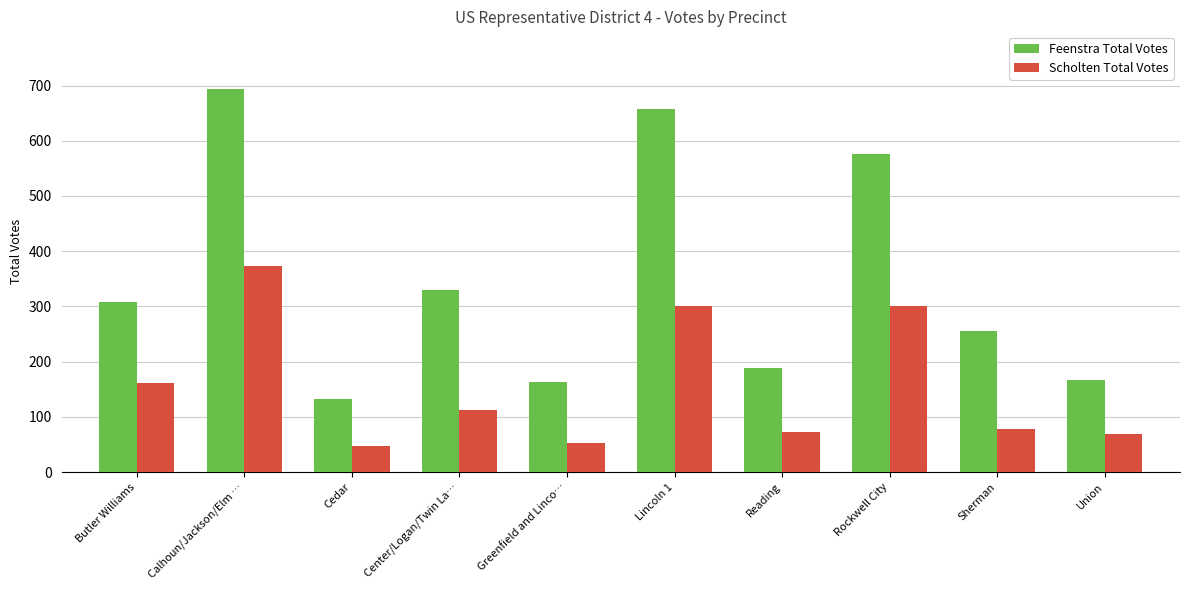

The Feenstra Total Votes series shows 291 at Rockwell City. True or false?

False